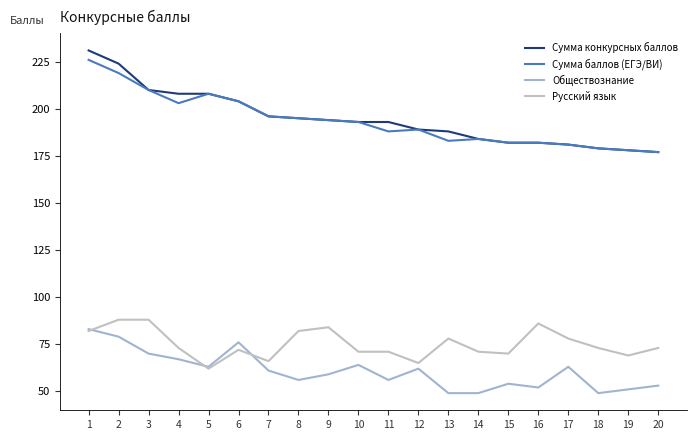

Between 11 and 20, which series saw the biggest shift?

Сумма конкурсных баллов